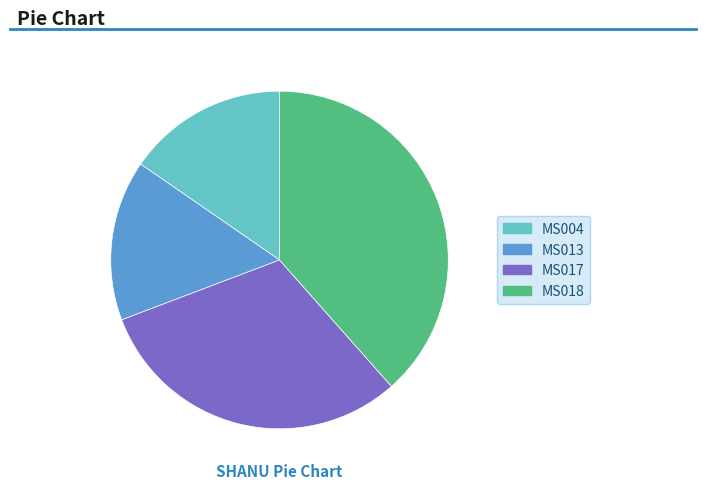

Which slice is the largest?

MS018